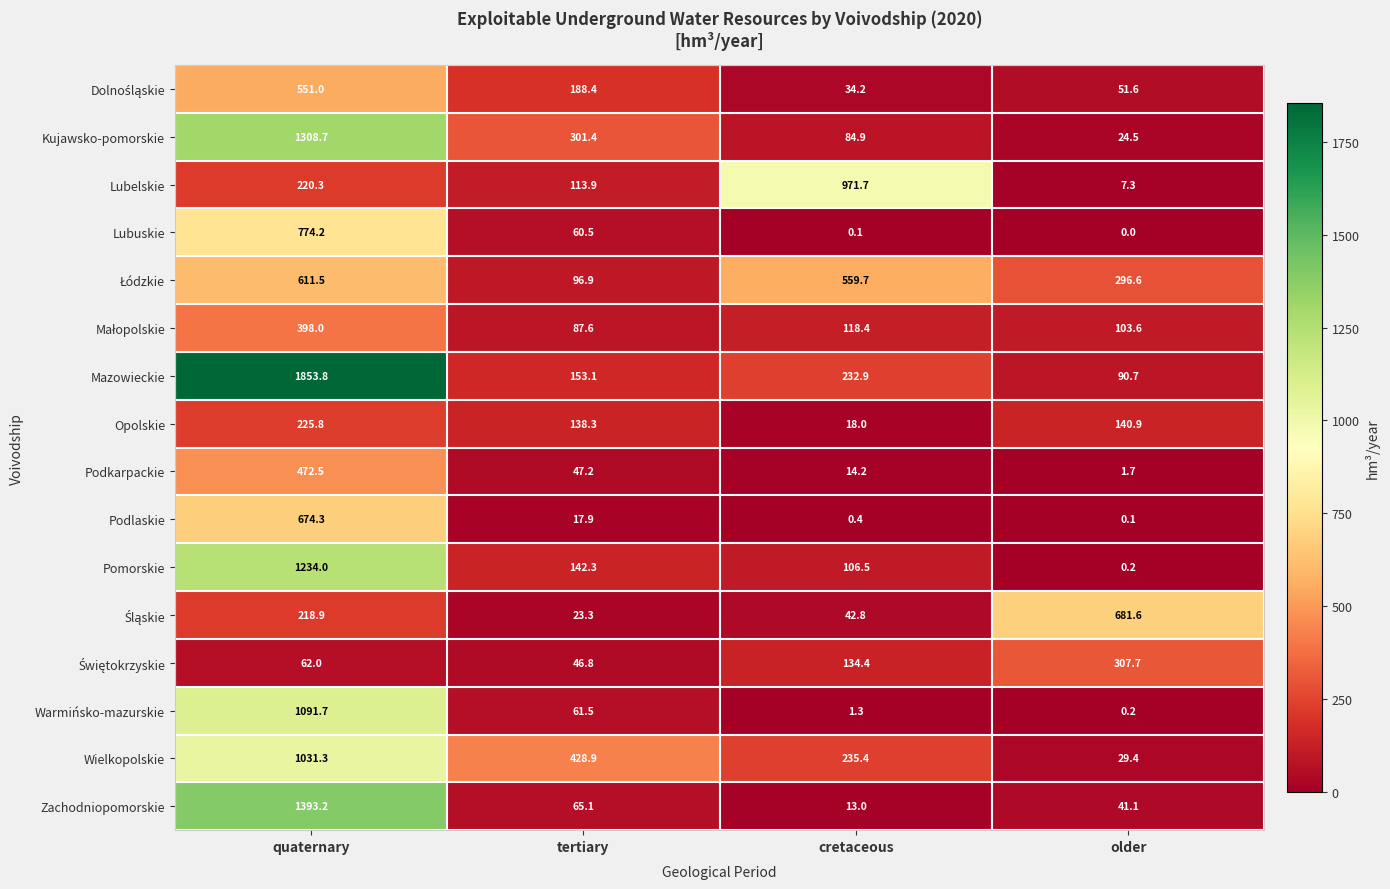

At how many categories does at least one series exceed 247?

4